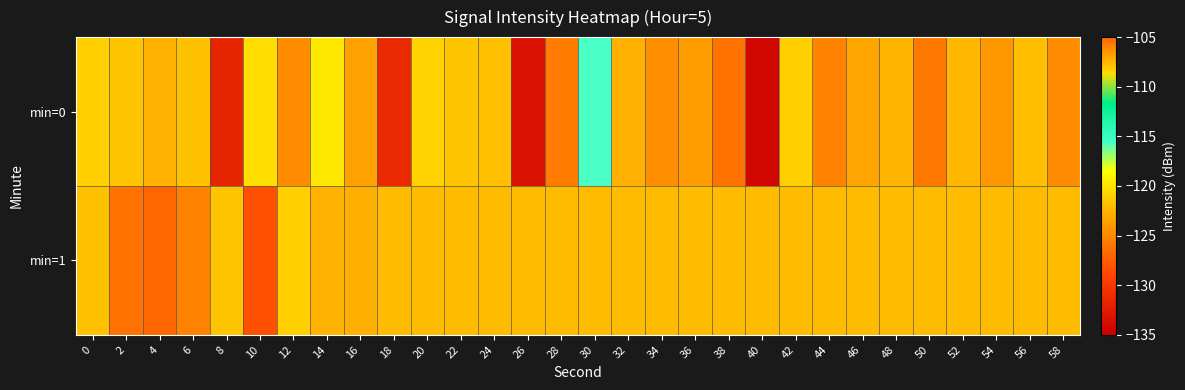

Which series has the largest total across all categories?

min=1